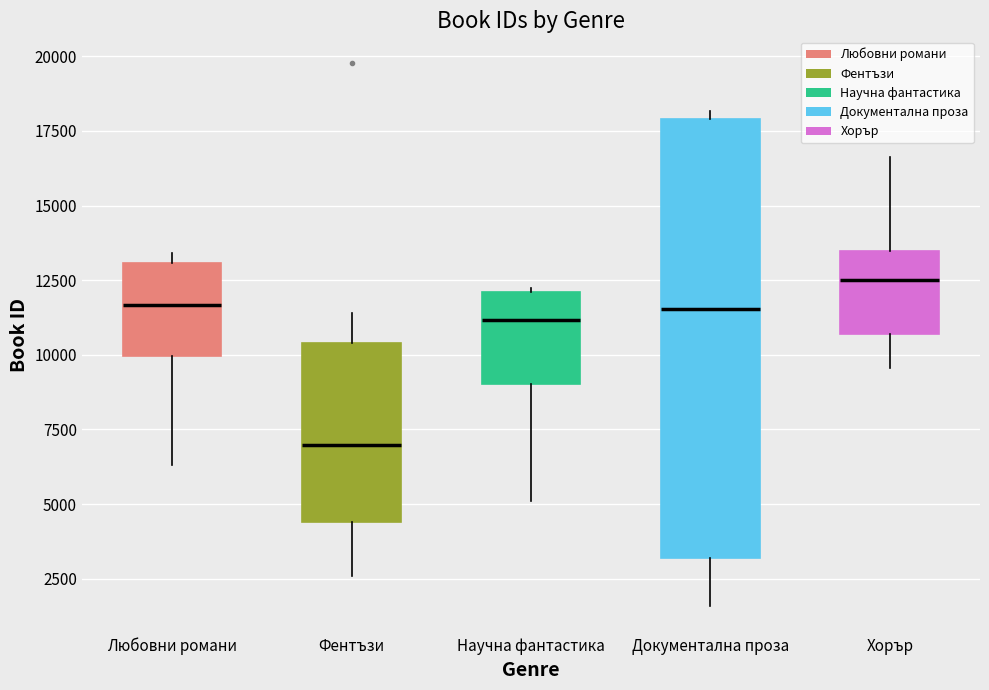

Comparing the boxes themselves (not the whiskers), which one is the tallest?

Документална проза